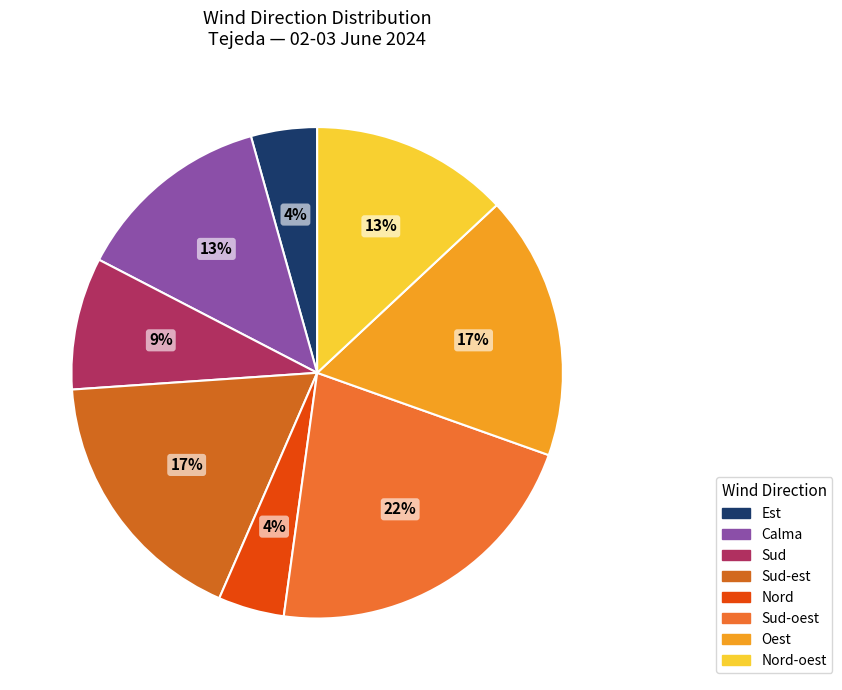

Is there any slice that represents more than half of the pie?

No